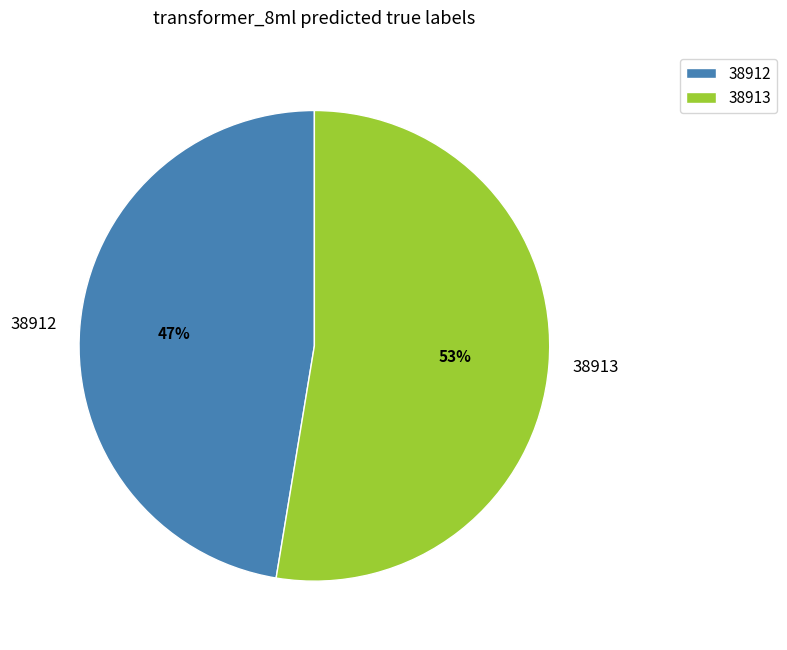

To the nearest percent, what portion does 38912 represent?

47%